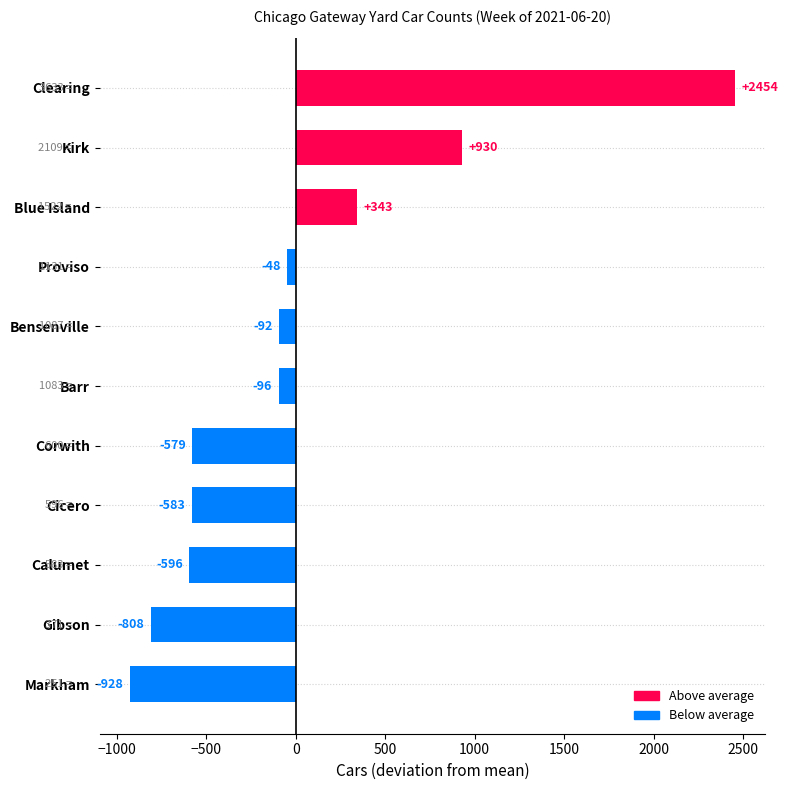

What is the change in value from Barr to Clearing?

+2550.0